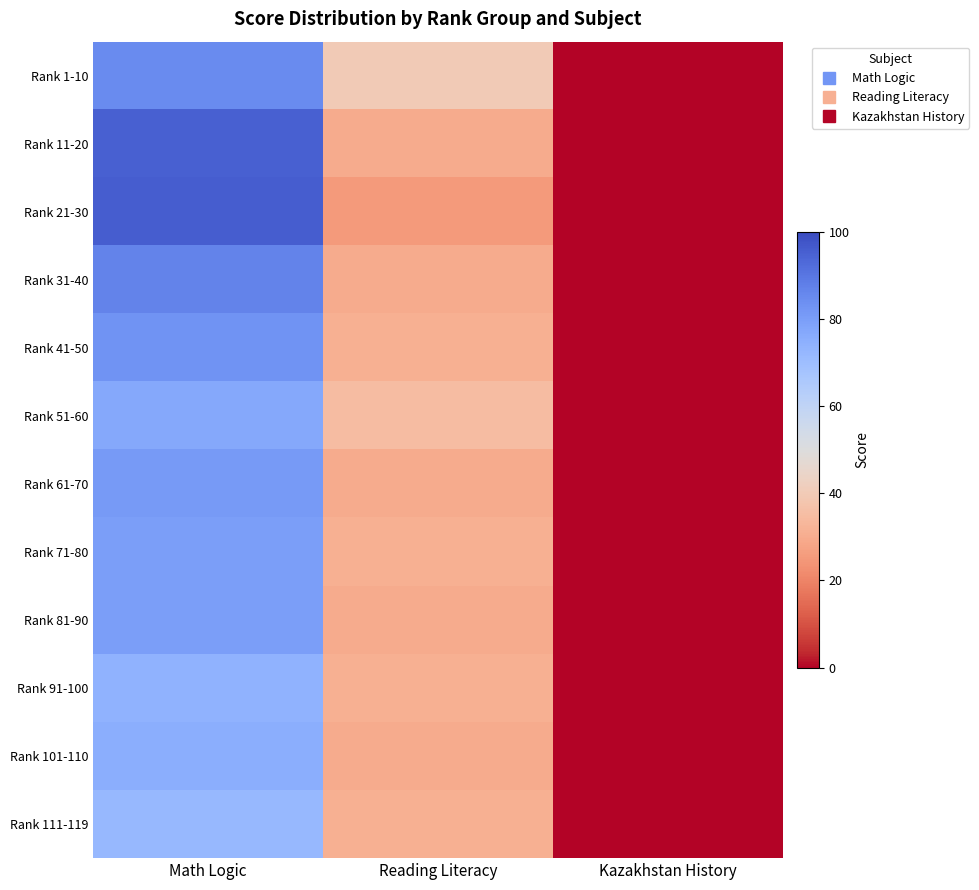

Which series changed the most between Math Logic and Reading Literacy?

Rank 21-30